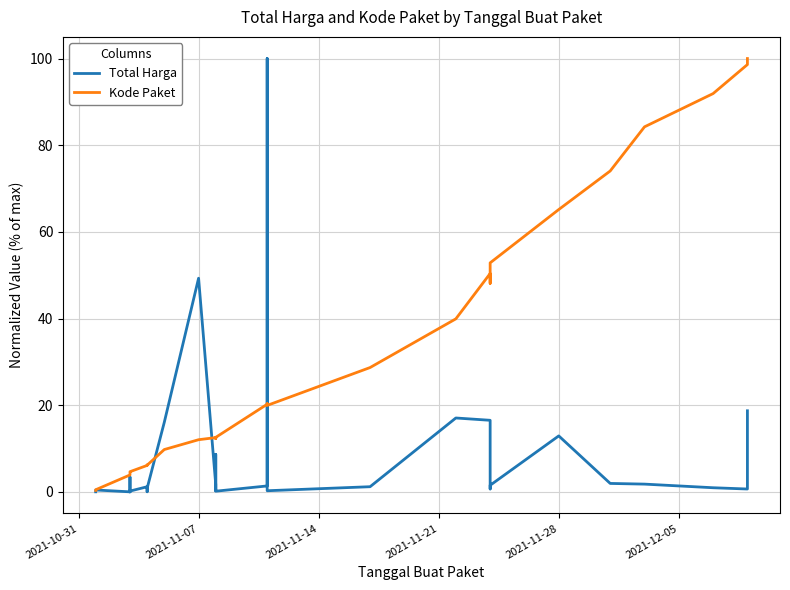

List the series in order of their overall mean, highest first.

Kode Paket, Total Harga